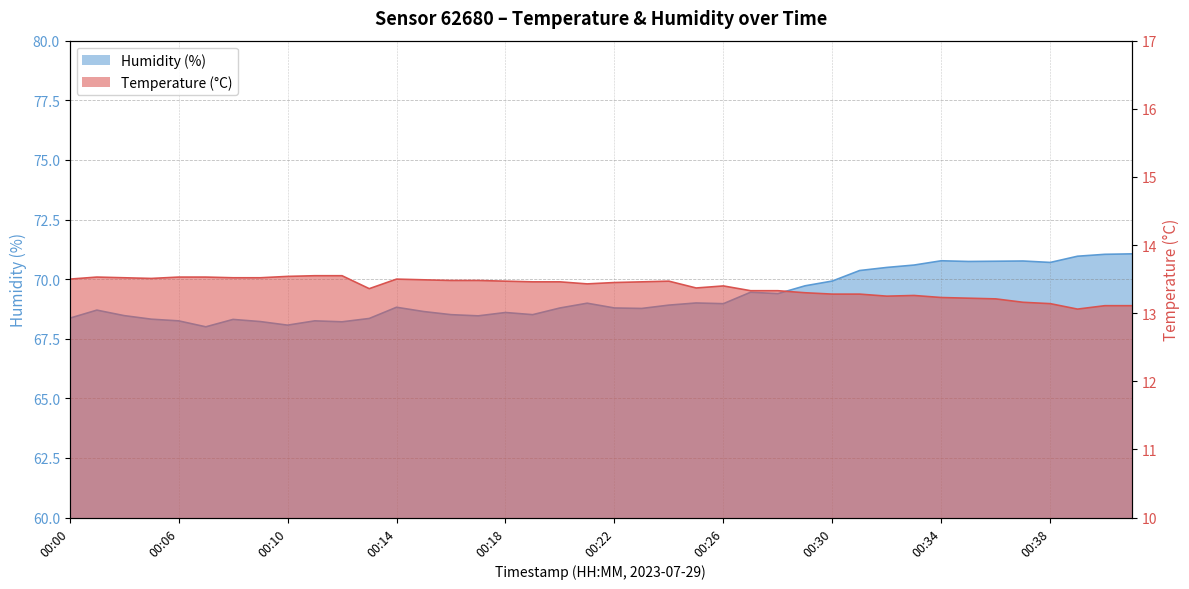

Rank the series at 00:32 from highest to lowest value.

humidity, temperature